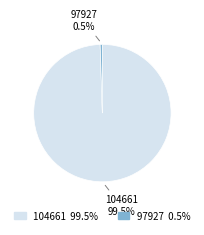

To the nearest percent, what is the average slice percentage?

50%